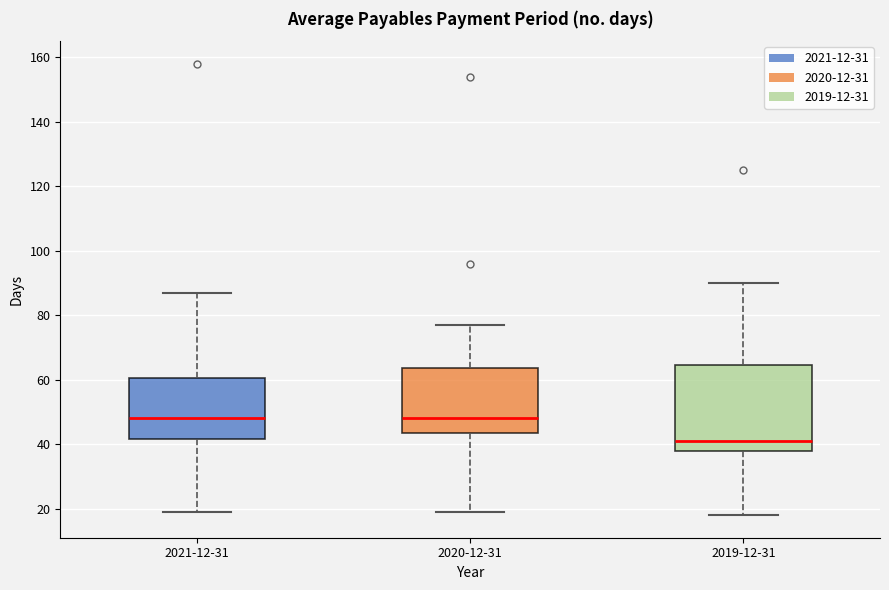

Where is the upper edge of the box for 2019-12-31 on the y-axis? The values are not printed on the chart, so give them approximately, as read against the axis.

64